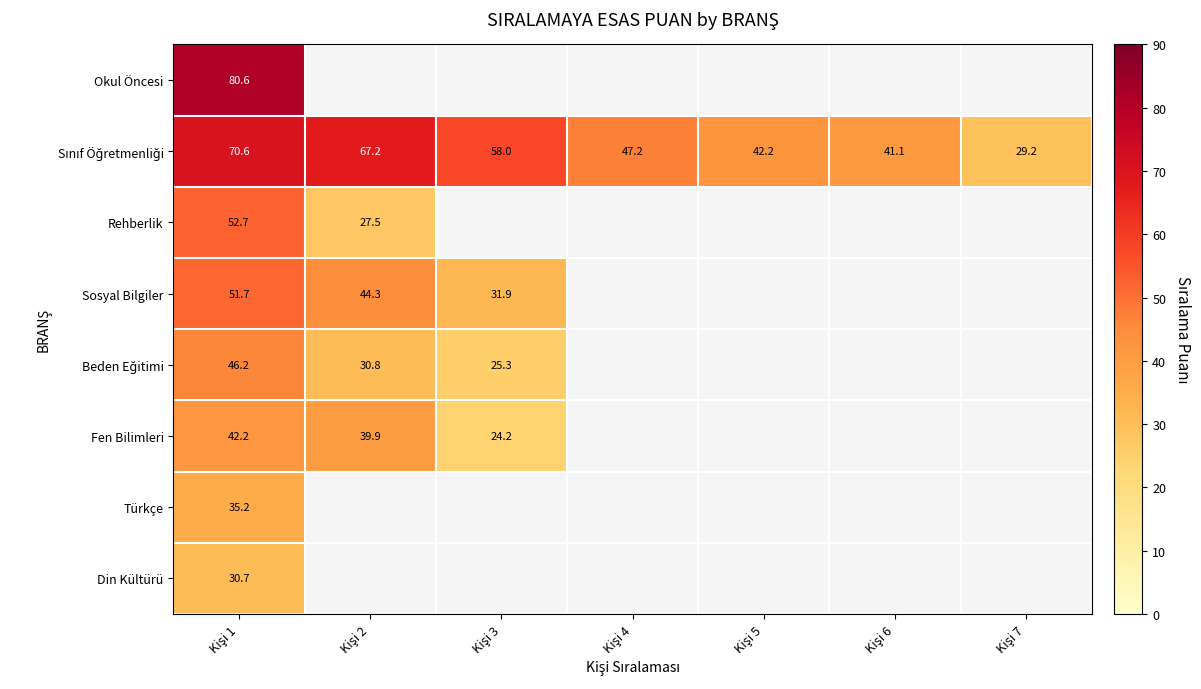

At Kişi 1, list the series in order from largest to smallest.

Okul Öncesi, Sınıf Öğretmenliği, Rehberlik, Sosyal Bilgiler, Beden Eğitimi, Fen Bilimleri, Türkçe, Din Kültürü